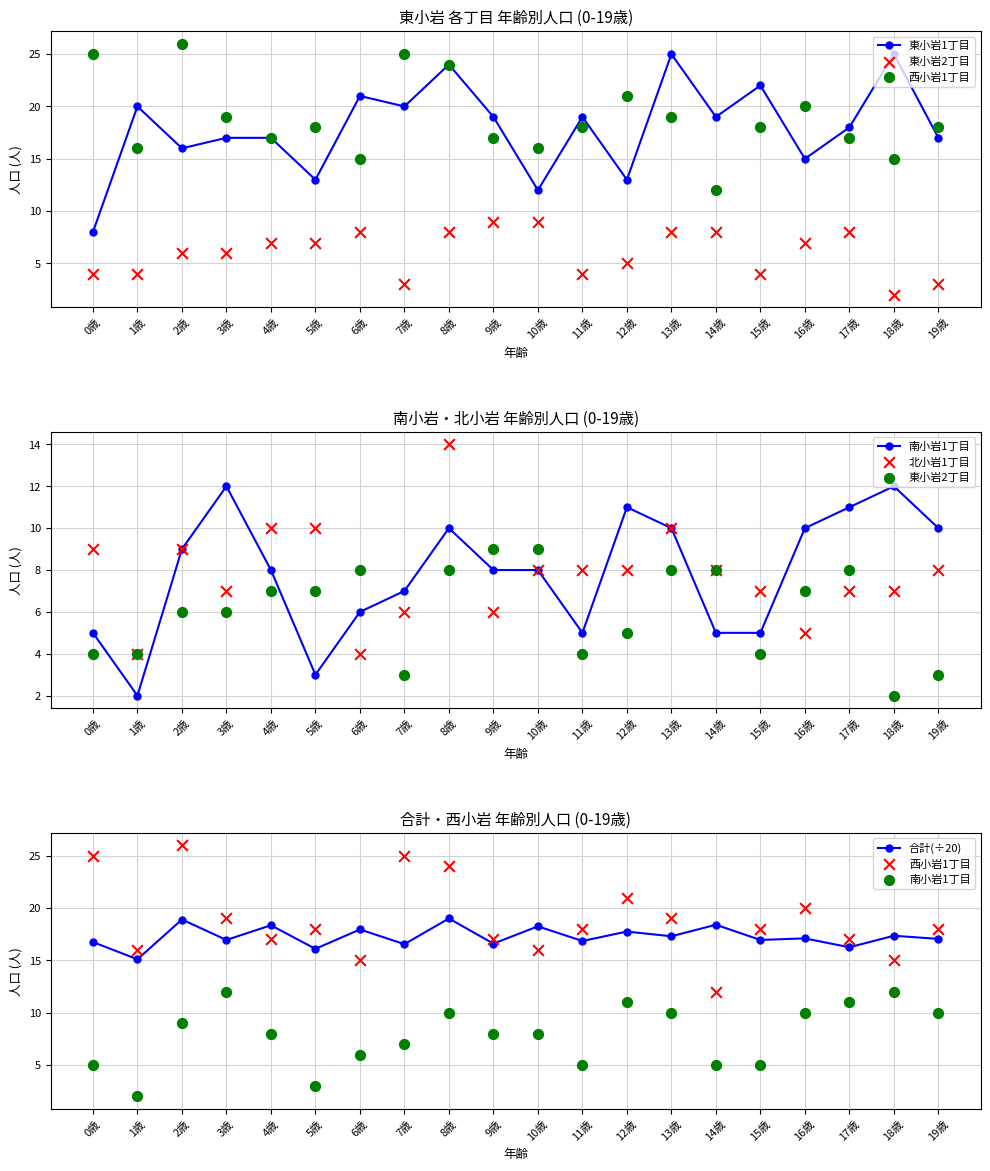

Which series reaches the minimum Y coordinate?

東小岩2丁目